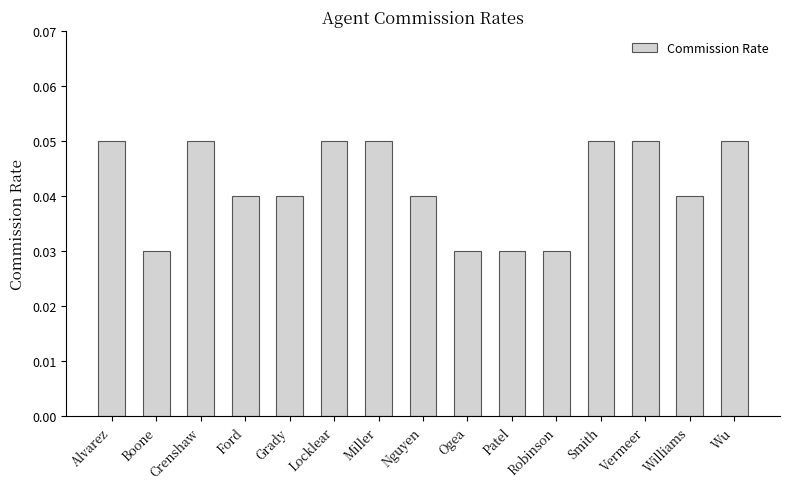

What is the label of the 10th bar from the right?

Locklear